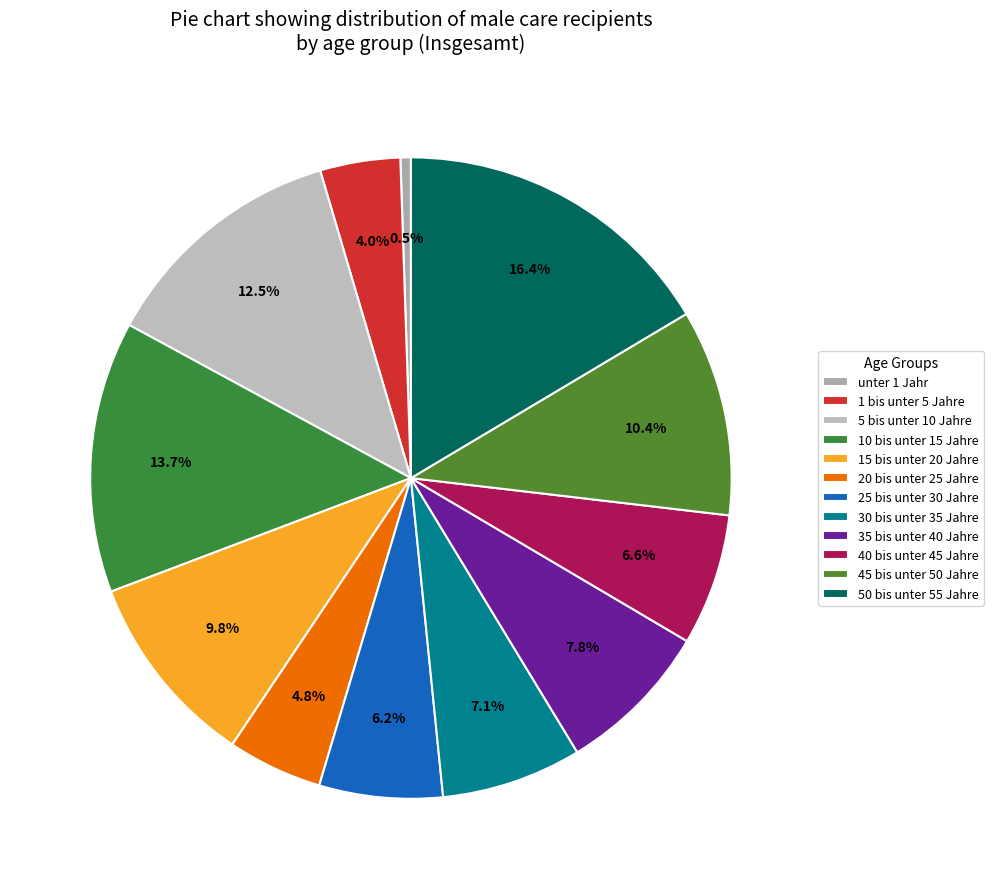

Which category has the biggest portion of the pie?

50 bis unter 55 Jahre